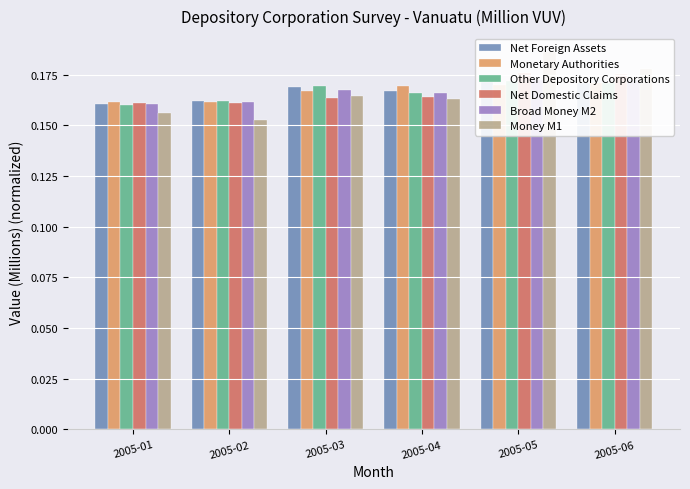

Are the bars grouped side by side (vs. stacked)?

Yes